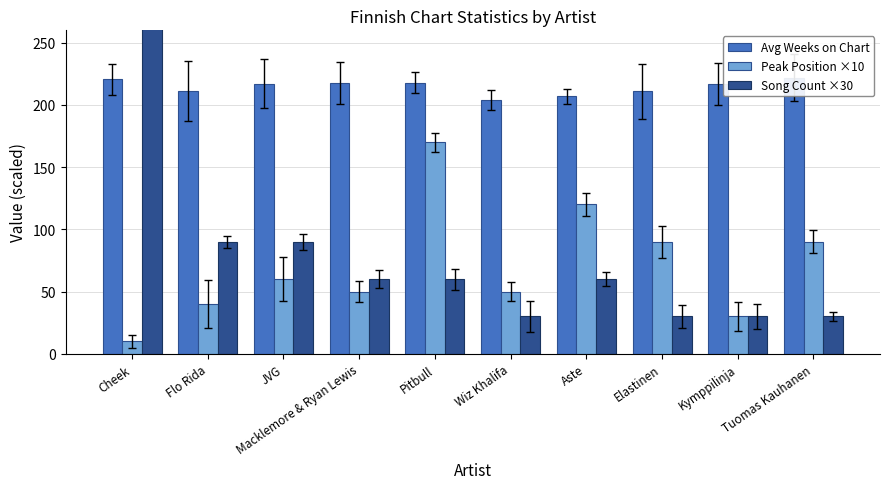

How many data points in Peak Position ×10 are less than 60?

5